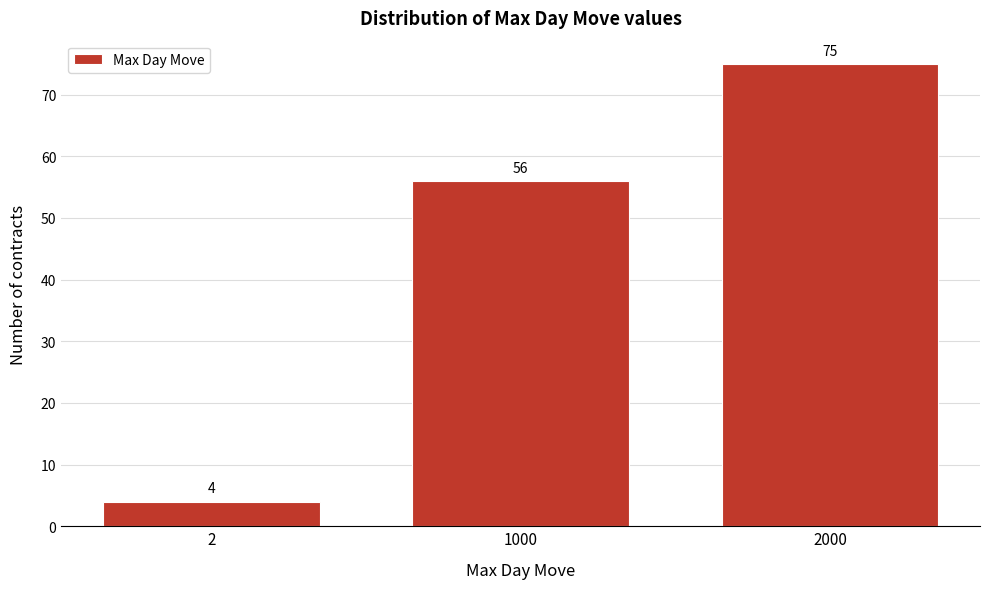

Reading left to right, what are all the values shown in this chart?

4	56	75